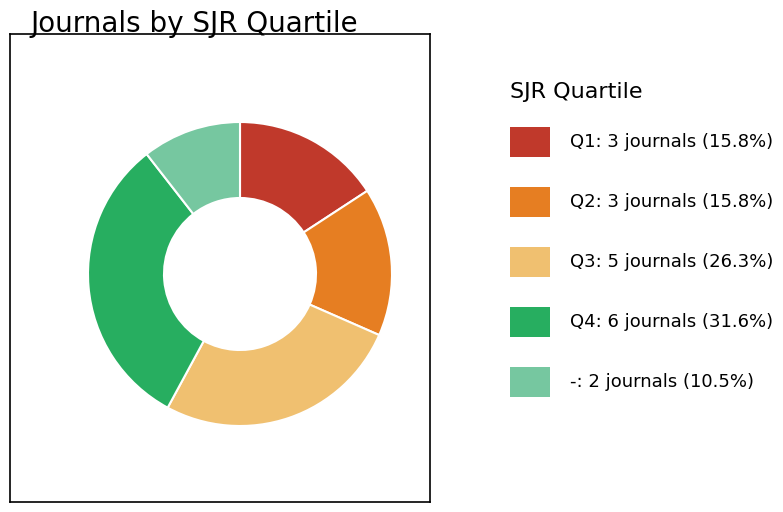

Is there any slice that represents more than half of the pie?

No